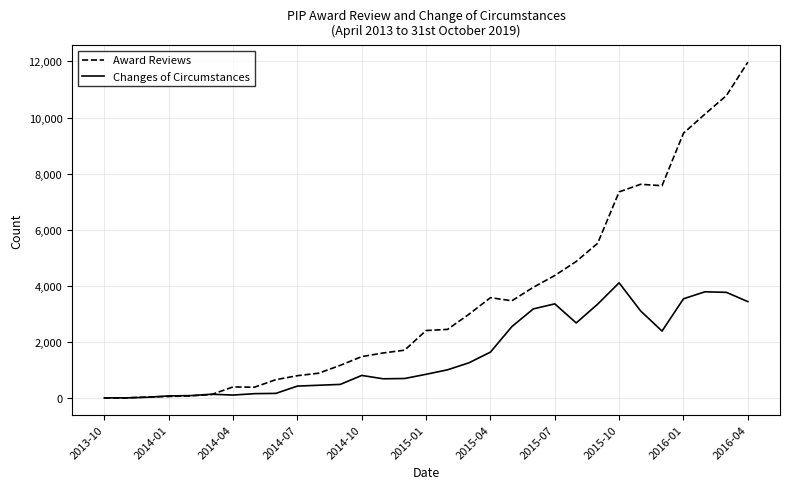

Which series has the largest range (max minus min)?

Award Reviews